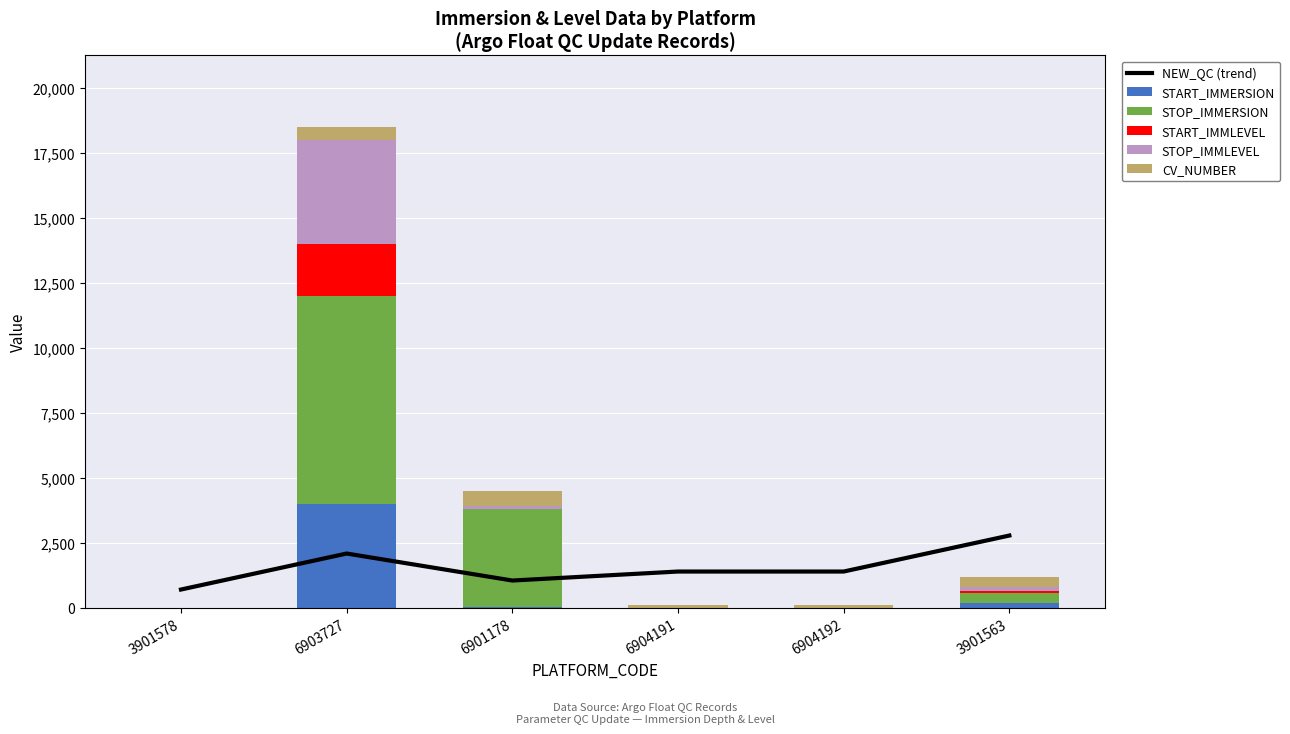

What is the average value of the STOP_IMMERSION series?

2029.0